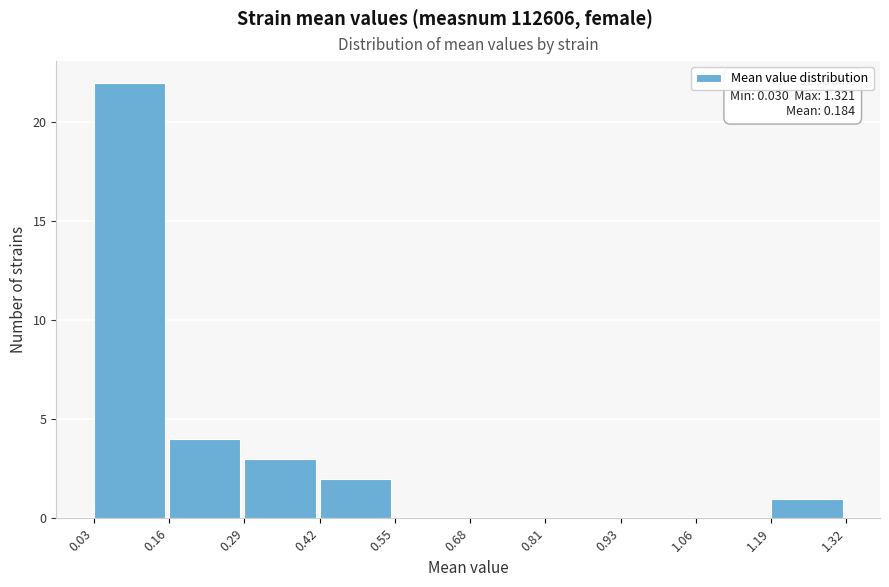

Which range on the x-axis has the tallest bar?

0.03 to 0.16